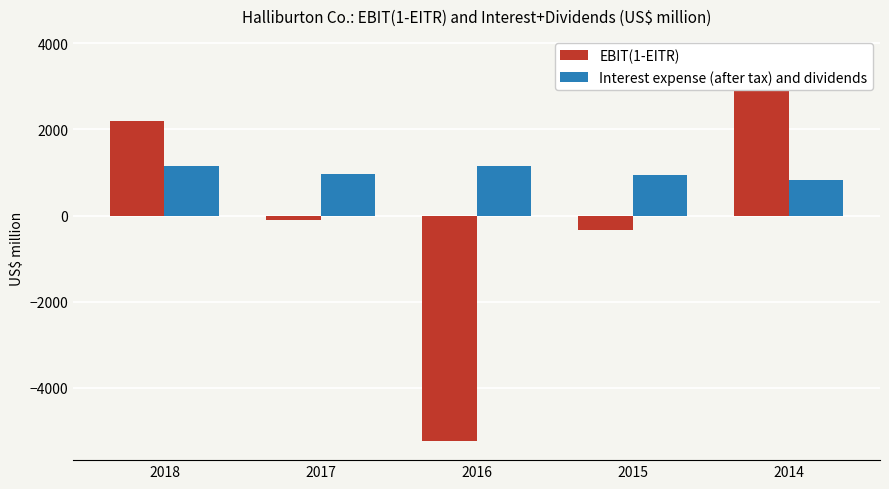

What is the sum of all EBIT(1-EITR) values?

228